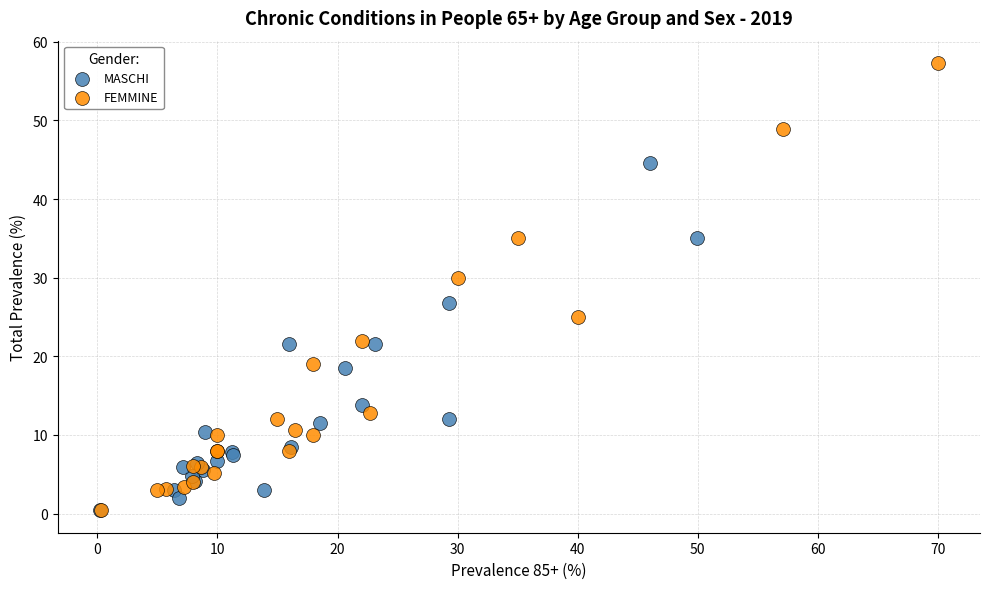

What are all the series names shown in the legend?

MASCHI, FEMMINE